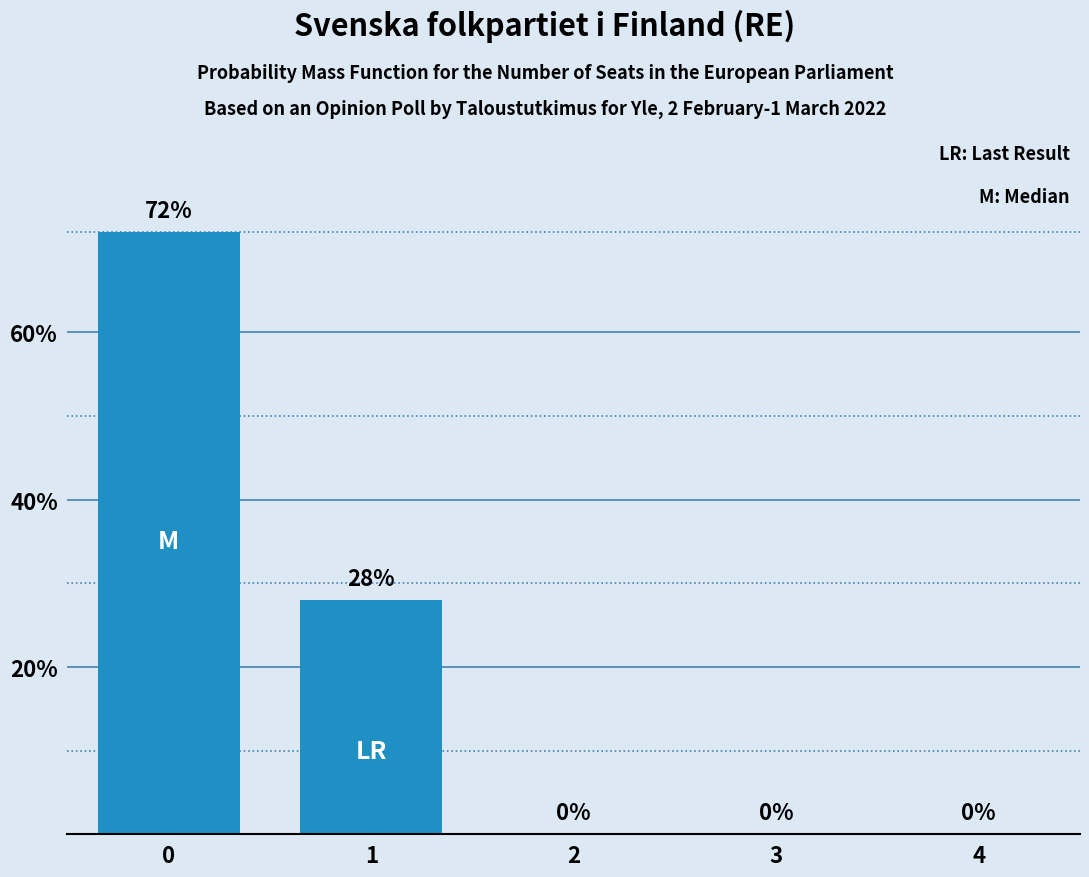

What is the change in value from 1 to 2?

-28